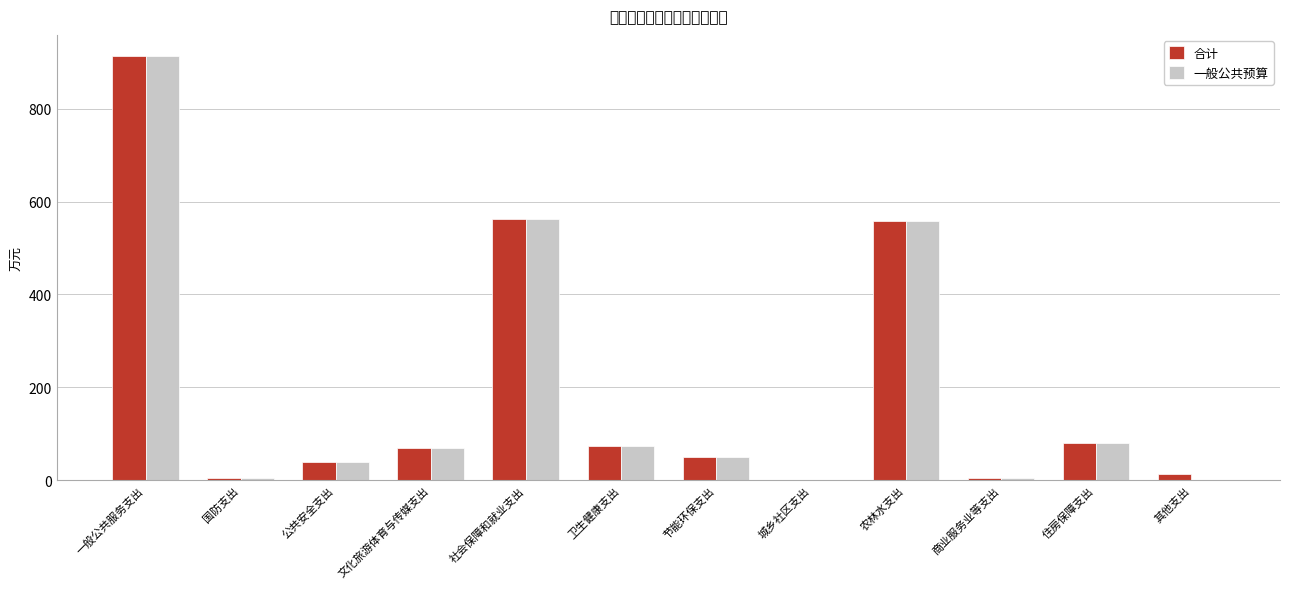

At which label does 一般公共预算 reach its peak?

一般公共服务支出